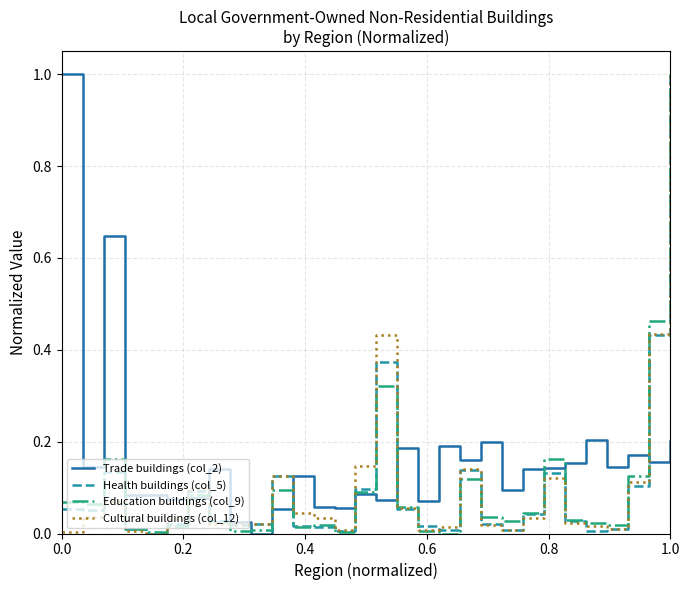

What is the greatest value displayed?

1.0